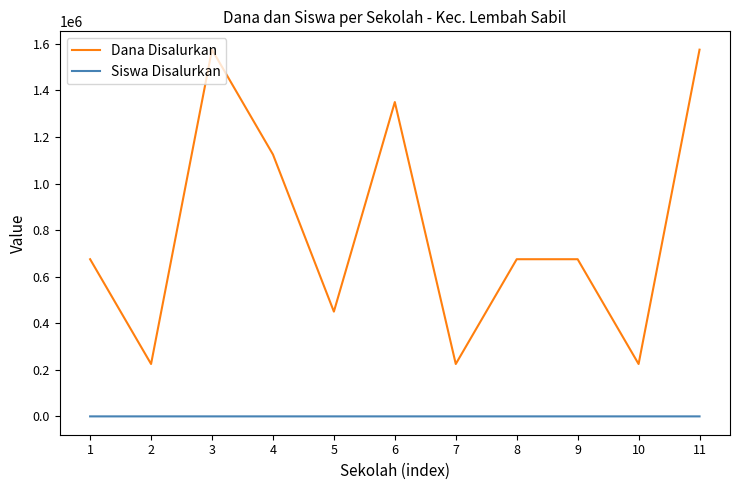

What is the maximum value shown in the chart?

1575000